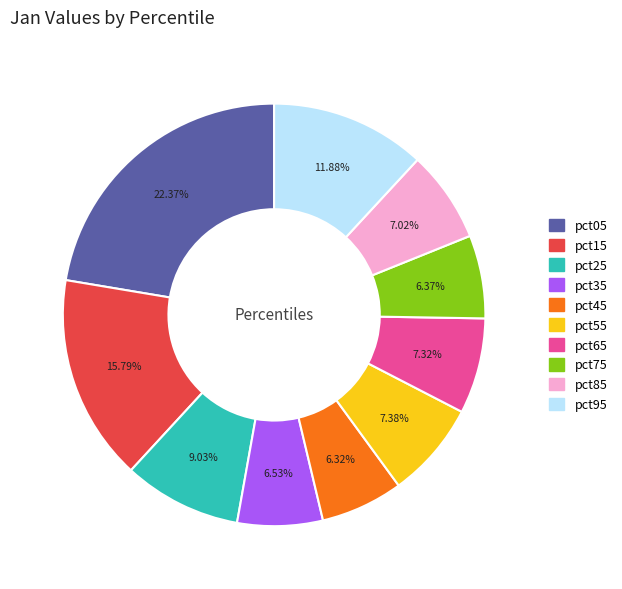

To the nearest percent, what is the difference between the pct25 and pct65 slice percentages?

2%